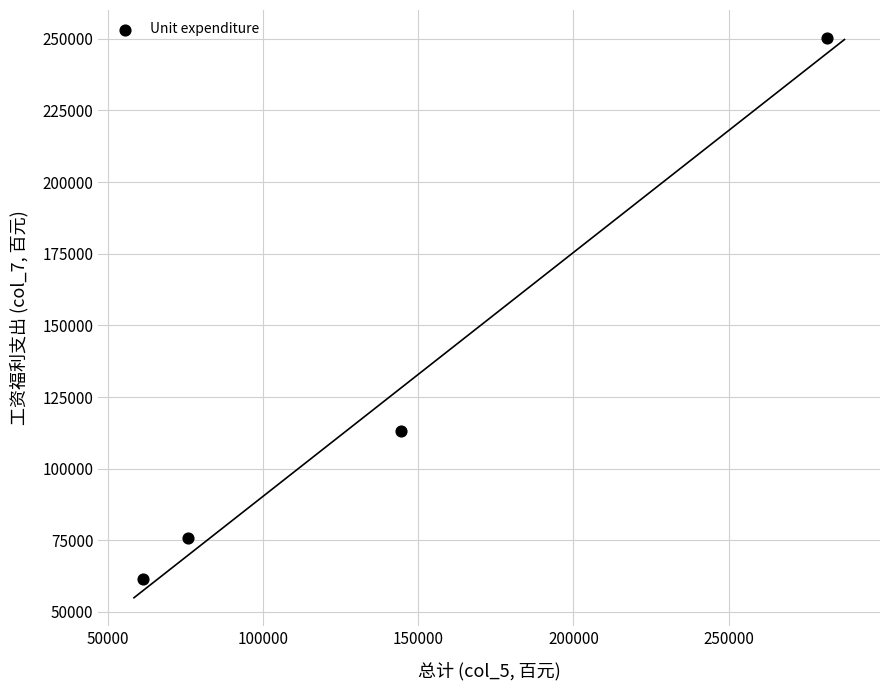

What is the range of X values (max minus min)?

220303.8